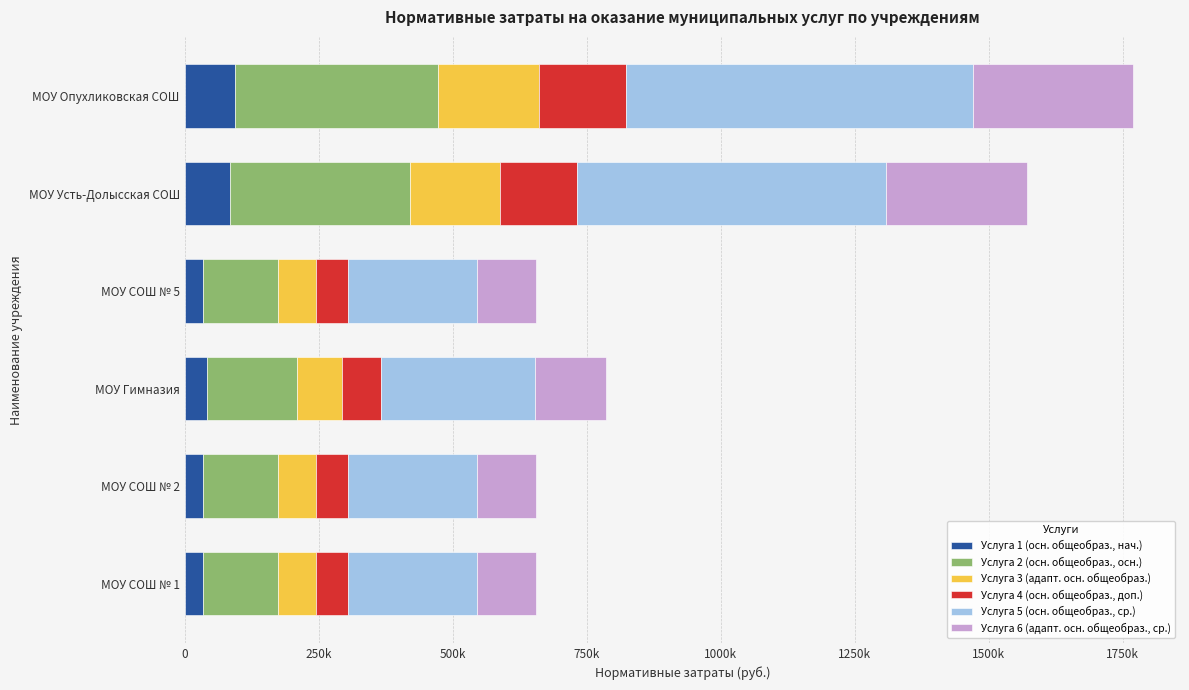

Reading right to left, extract all data points from this chart.

Услуга 1 (осн. общеобраз., нач.): 94500	84000	35000	42000	35000	35000
Услуга 2 (осн. общеобраз., осн.): 378000	336000	140000	168000	140000	140000
Услуга 3 (адапт. осн. общеобраз.): 189000	168000	70000	84000	70000	70000
Услуга 4 (осн. общеобраз., доп.): 162000	144000	60000	72000	60000	60000
Услуга 5 (осн. общеобраз., ср.): 648000	576000	240000	288000	240000	240000
Услуга 6 (адапт. осн. общеобраз., ср.): 297000	264000	110000	132000	110000	110000